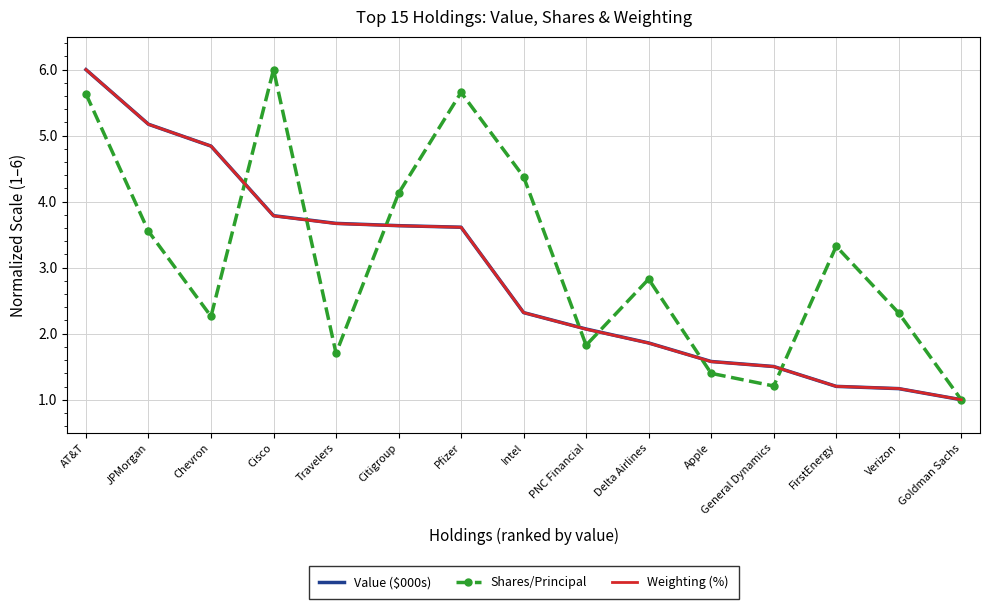

At which category is the sum across all series the highest?

AT&T